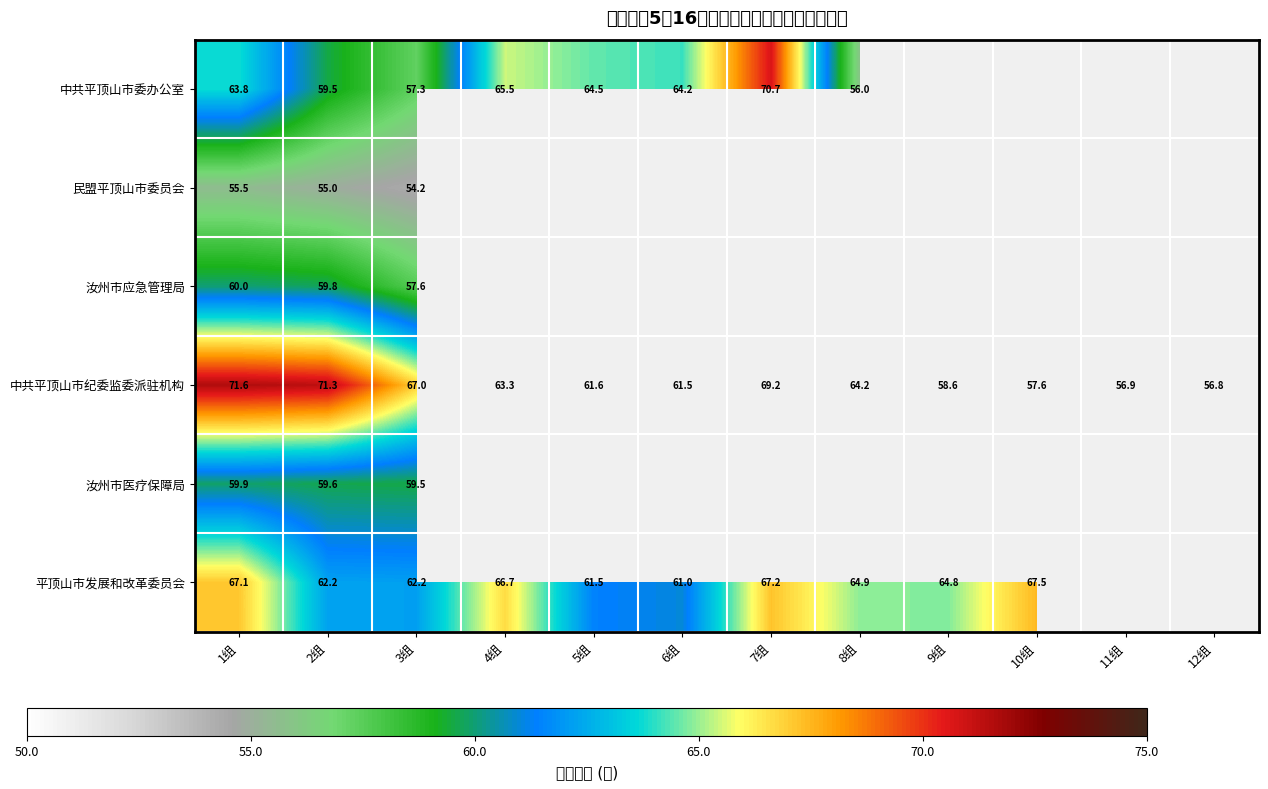

Which label corresponds to the smallest value in the chart?

3组